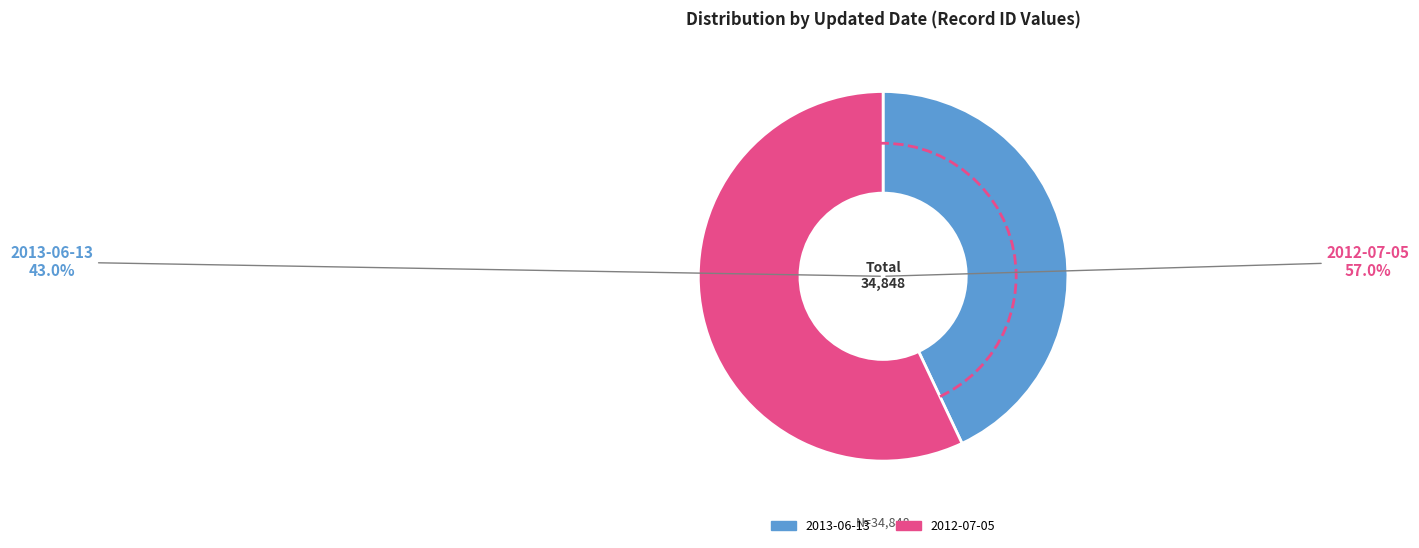

Is the sum of 2013-06-13 and 2012-07-05 greater than half?

Yes